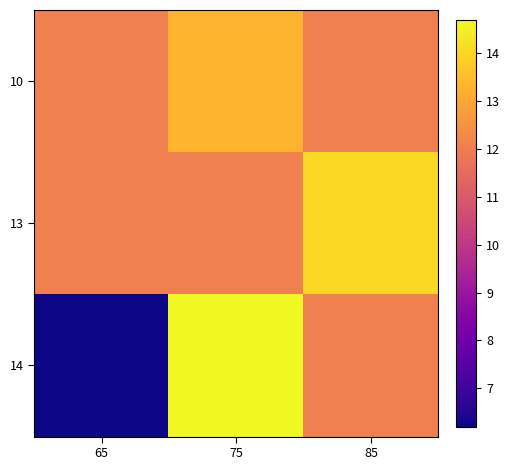

What is the spread (max minus min) of values at 85?

2.0